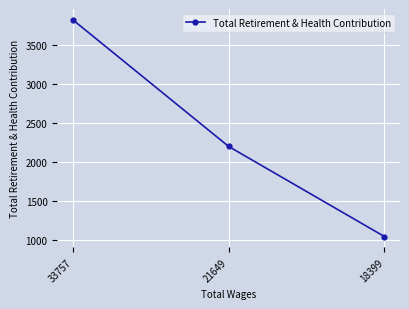

Count the values in the range 1043 to 3816.

3